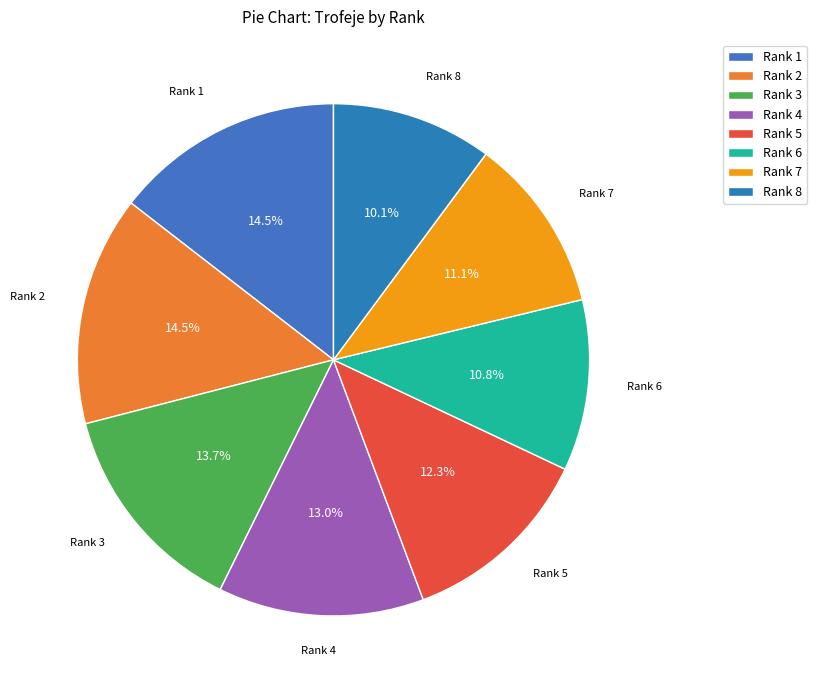

Between Rank 3 and Rank 8, which is larger?

Rank 3